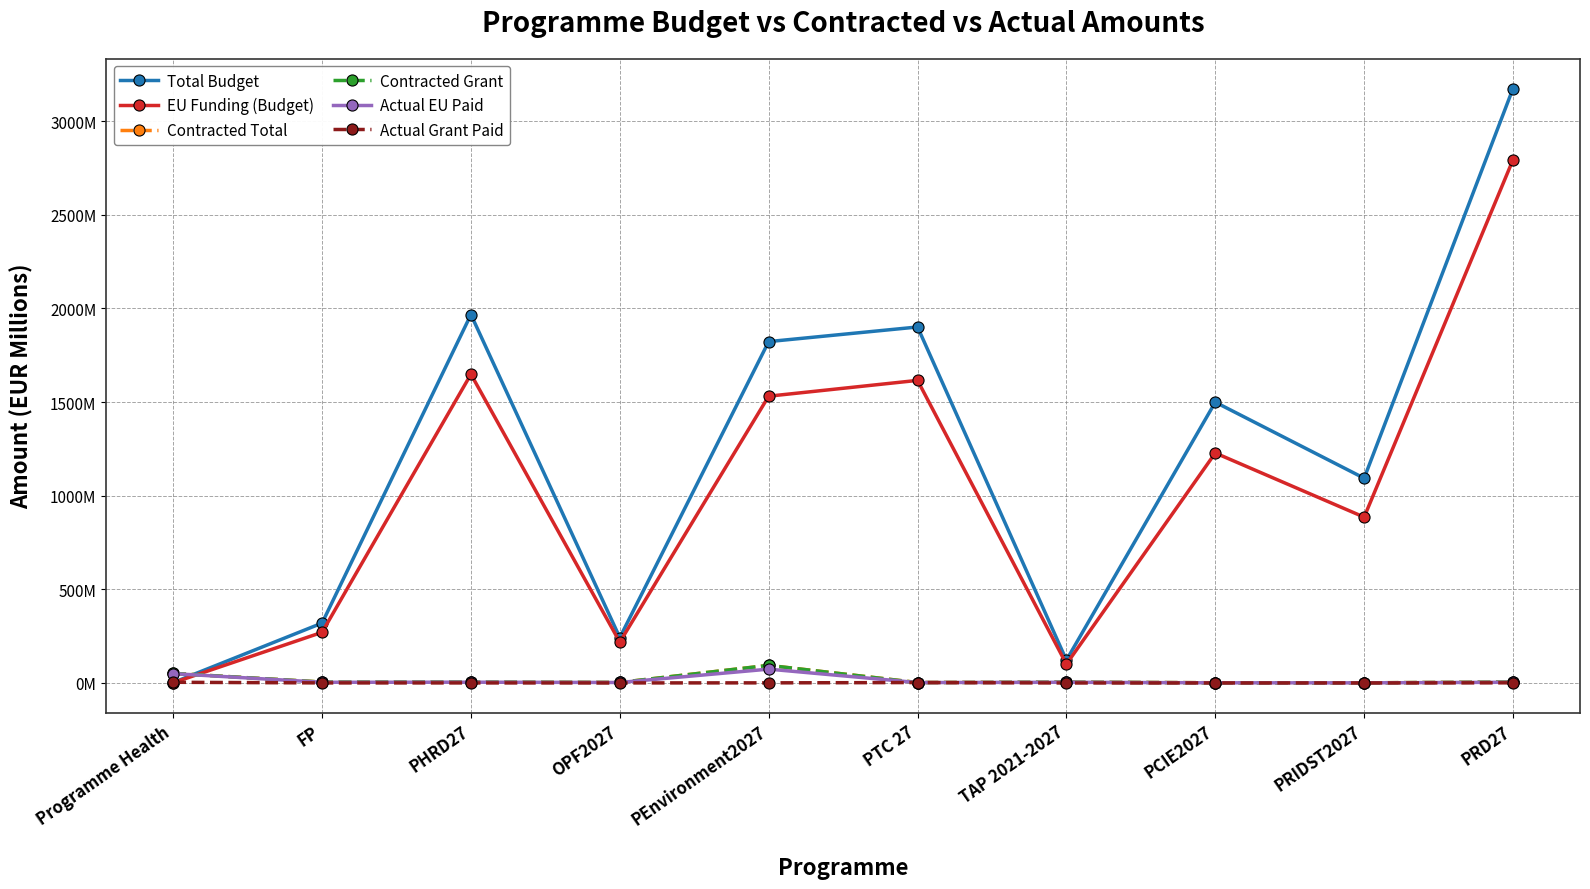

What is the lowest value of the EU Funding (Budget) series?

1.0